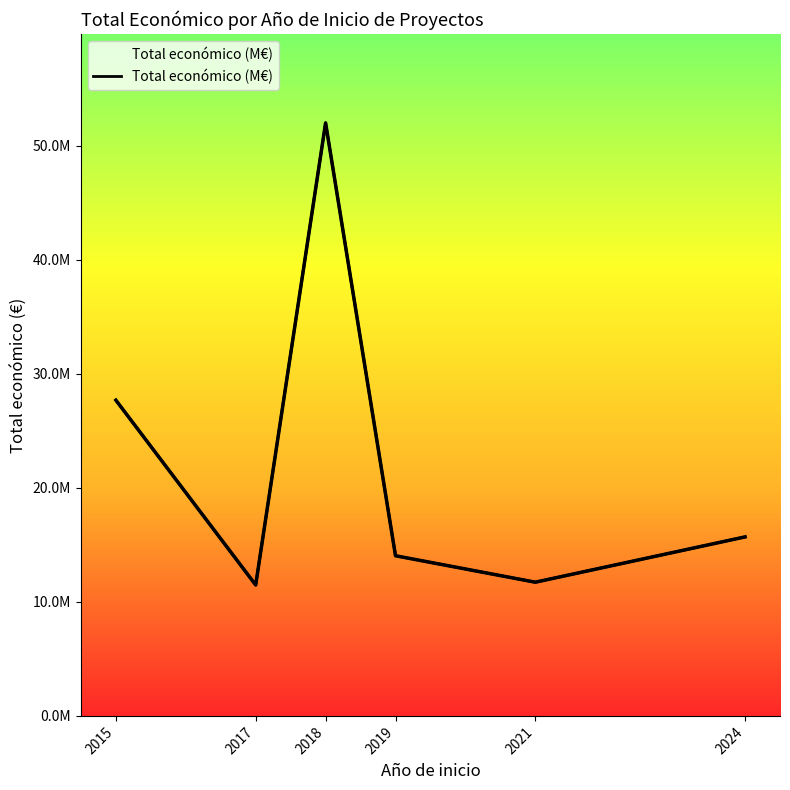

Which category has the highest value across all series?

2018